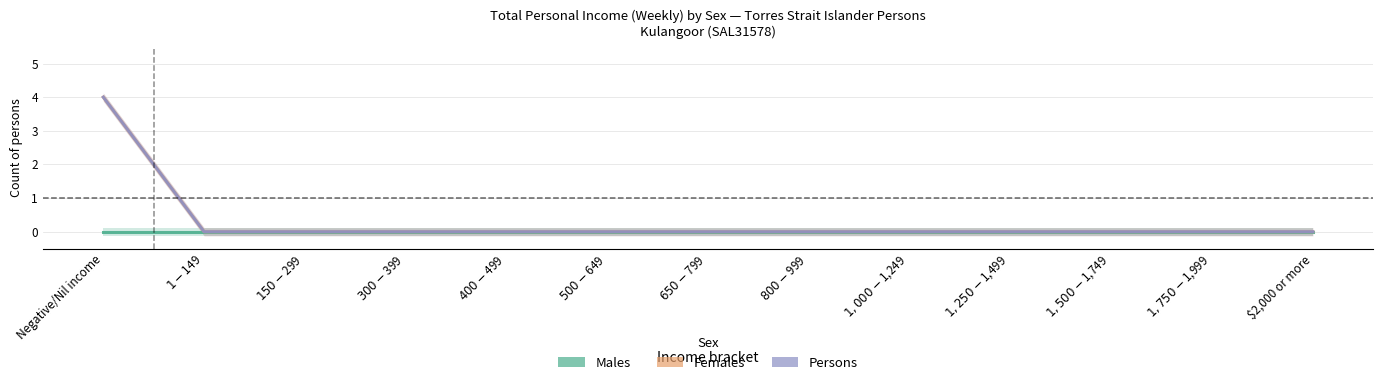

True or false: Persons and Males cross at least once.

False